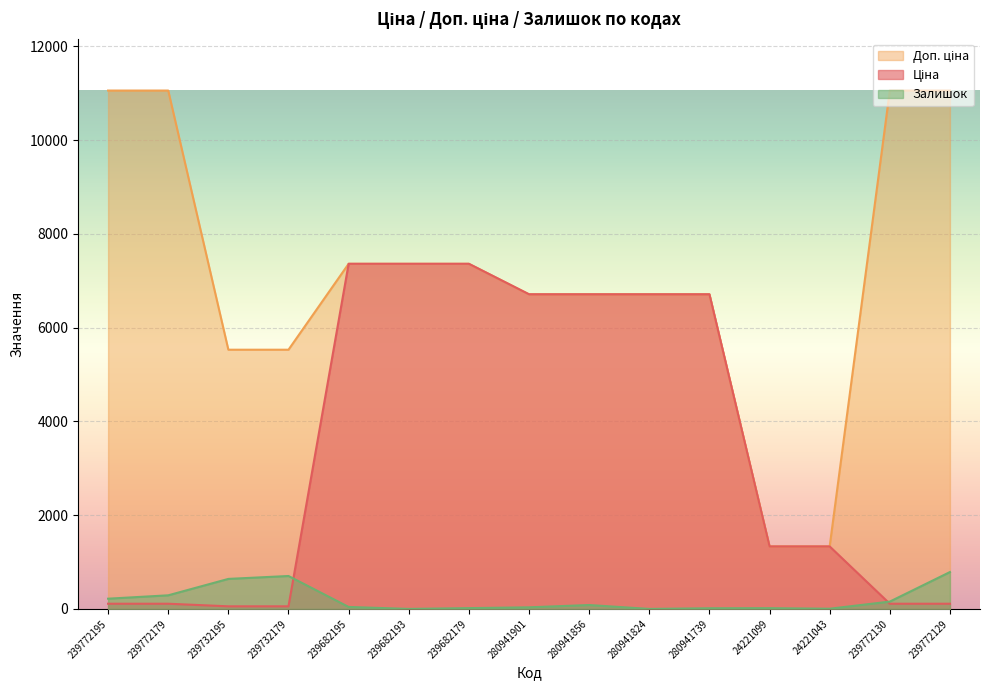

True or false: Ціна has a value of 12284.1 at 239682179.

False